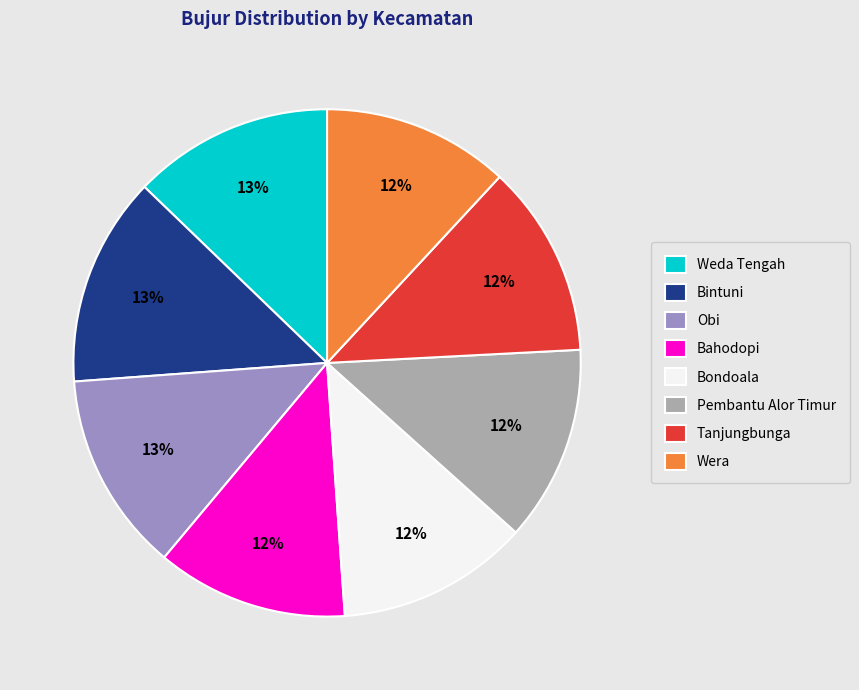

True or false: Bondoala accounts for 12% of the total.

True